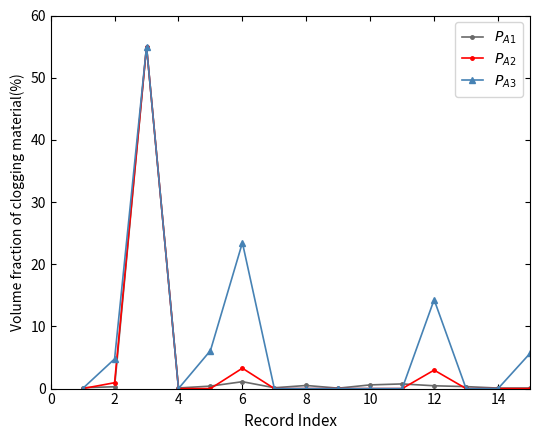

At how many categories does at least one series exceed 13?

3